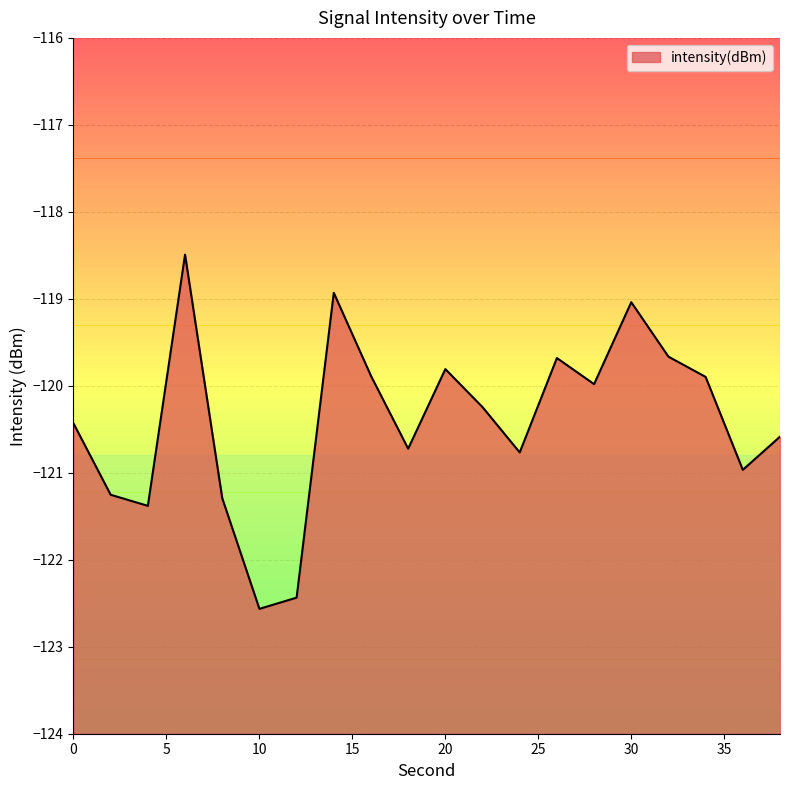

Rank the categories by value from highest to lowest.

6, 14, 30, 32, 26, 20, 16, 34, 28, 22, 0, 38, 18, 24, 36, 2, 8, 4, 12, 10